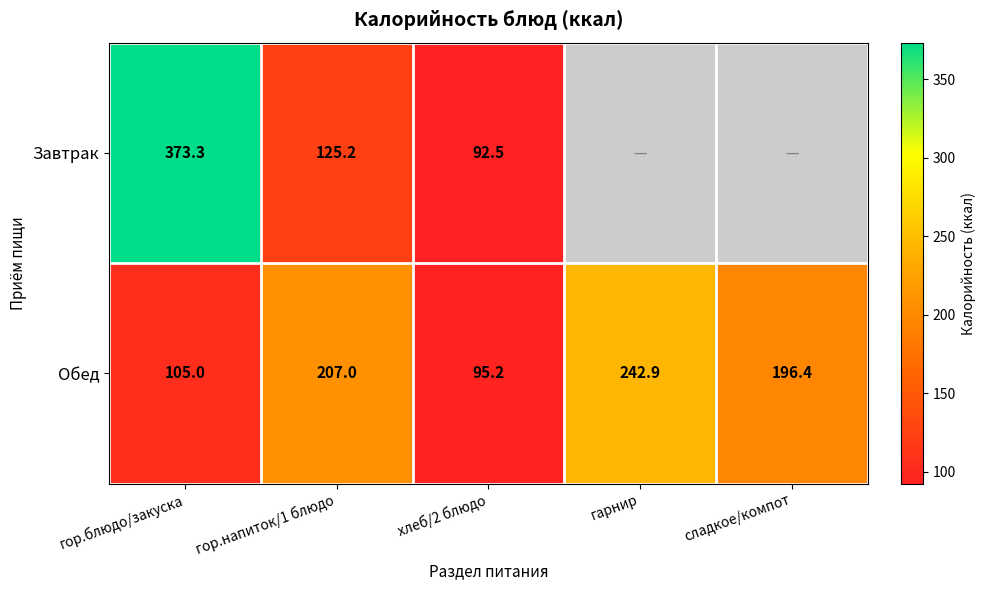

At how many categories does at least one series exceed 341?

1